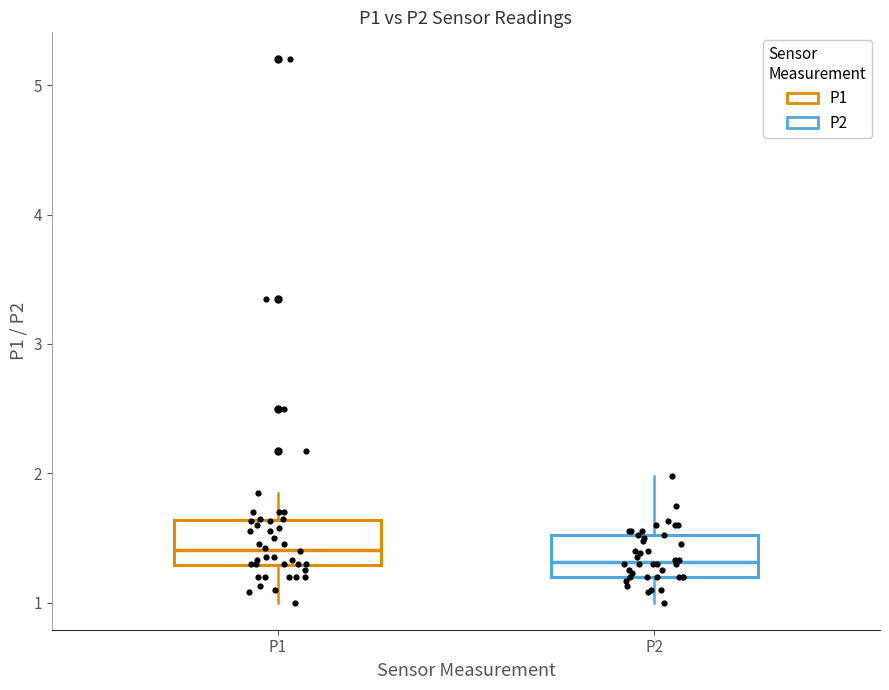

Reading left to right, read every box against the y-axis: the position of its median line, the range the box covers, and the ends of its whiskers. The values are not printed on the chart, so give them approximately, as read against the axis.

P1: median 1.4, box 1.3 to 1.6, whiskers 1.0 to 1.9
P2: median 1.3, box 1.2 to 1.5, whiskers 1.0 to 2.0